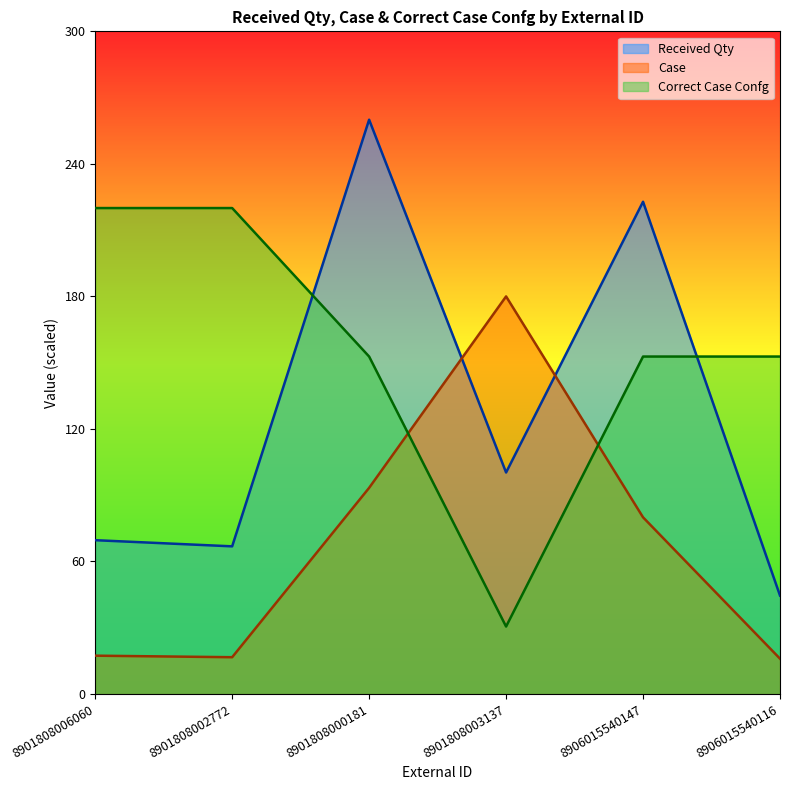

Is it true that Correct Case Confg equals 30.6 at 8901808003137?

True